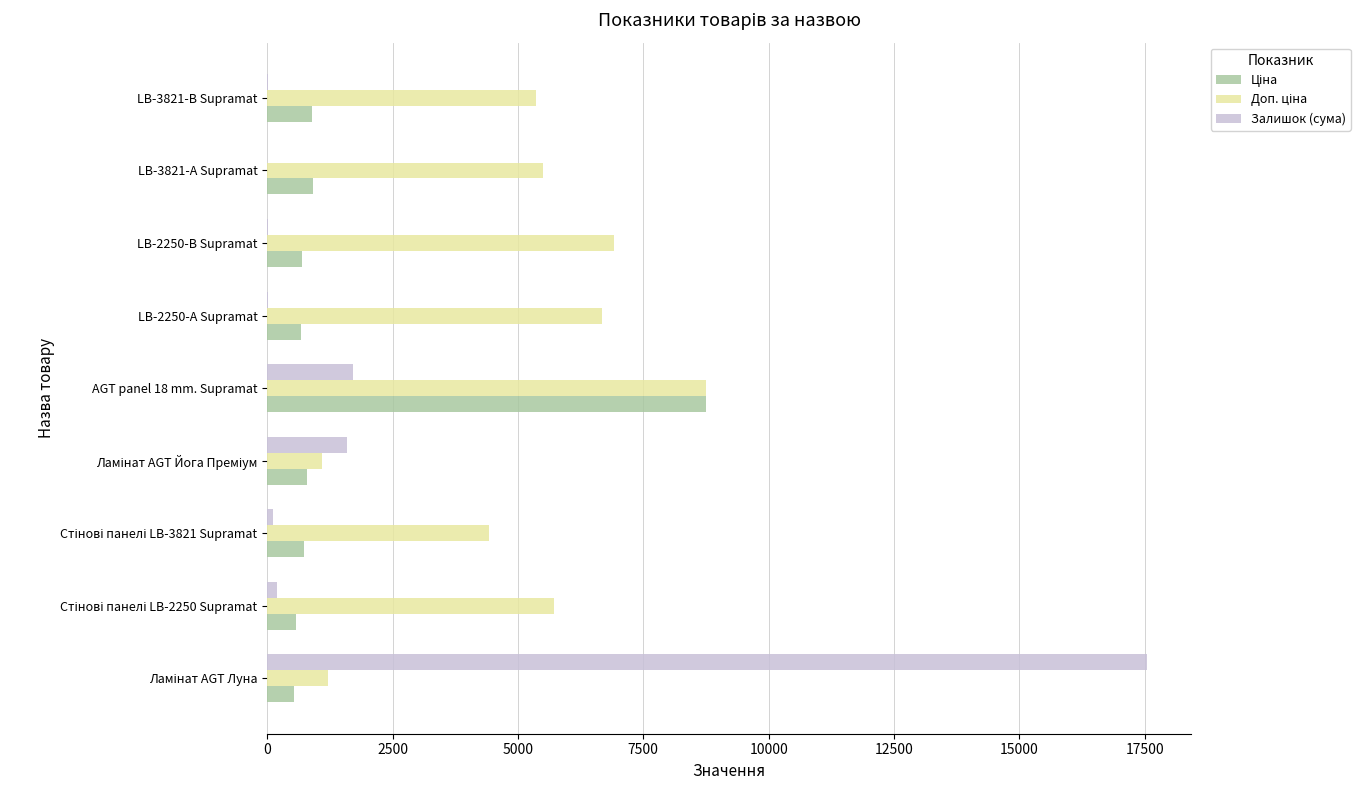

What is the greatest value displayed?

17542.0